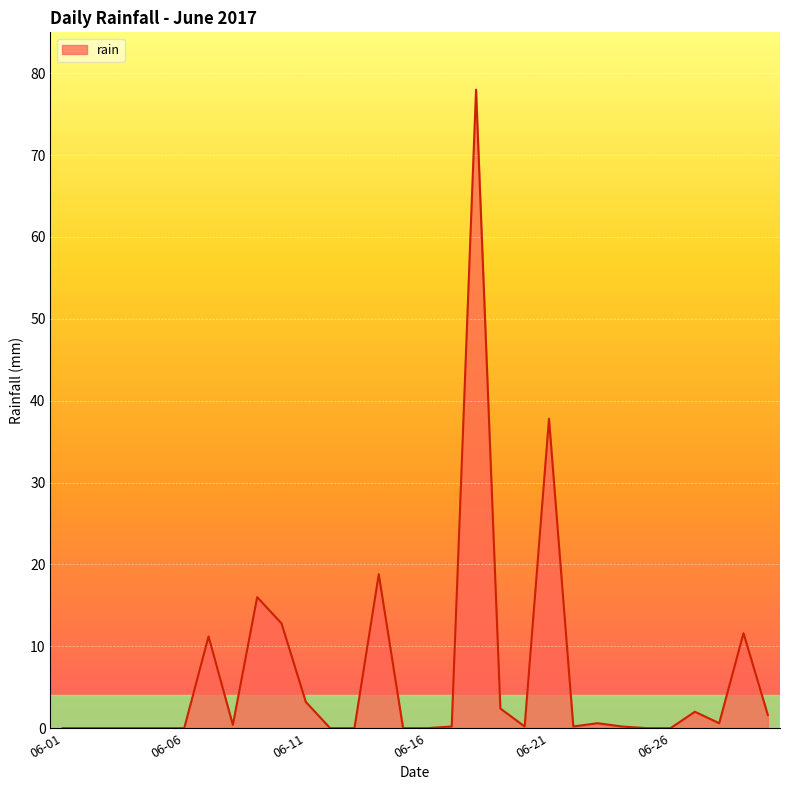

What is the greatest value displayed?

78.0